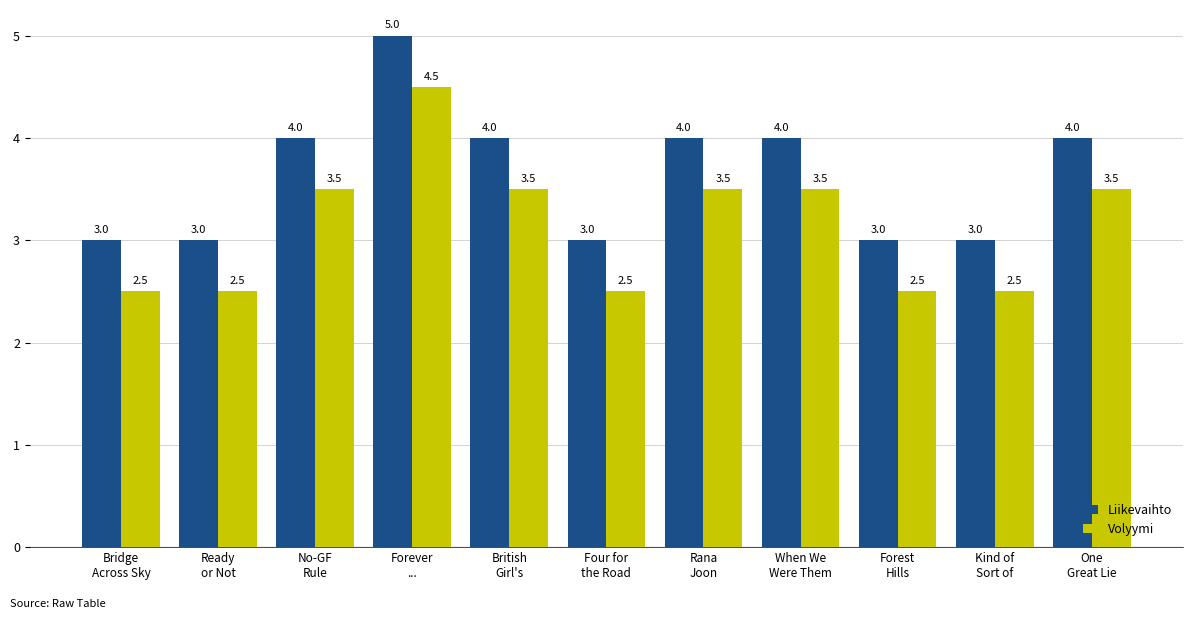

Reading left to right, transcribe all the data shown in this chart.

Liikevaihto: 3.0	3.0	4.0	5.0	4.0	3.0	4.0	4.0	3.0	3.0	4.0
Volyymi: 2.5	2.5	3.5	4.5	3.5	2.5	3.5	3.5	2.5	2.5	3.5